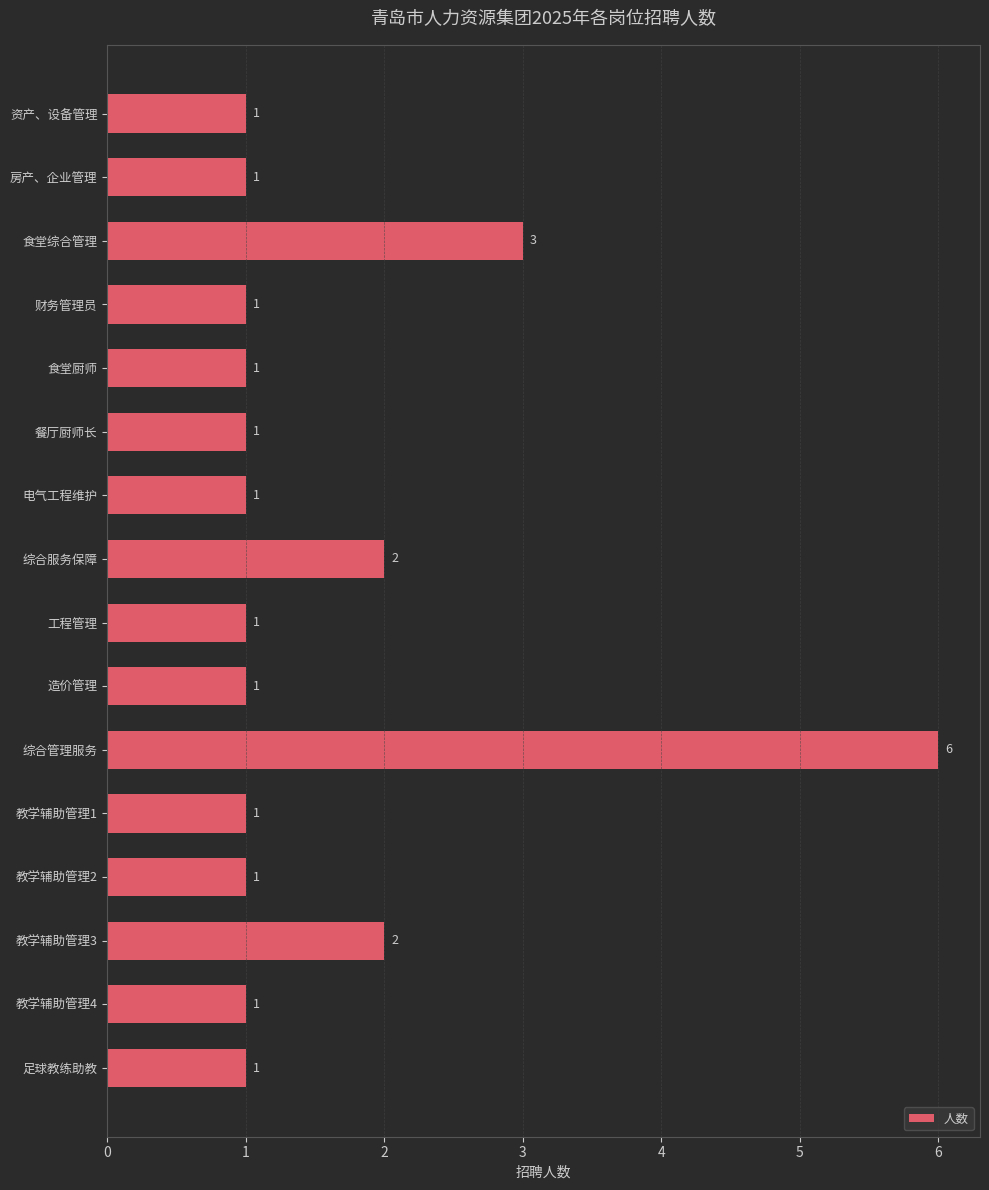

How many values exceed 1?

4